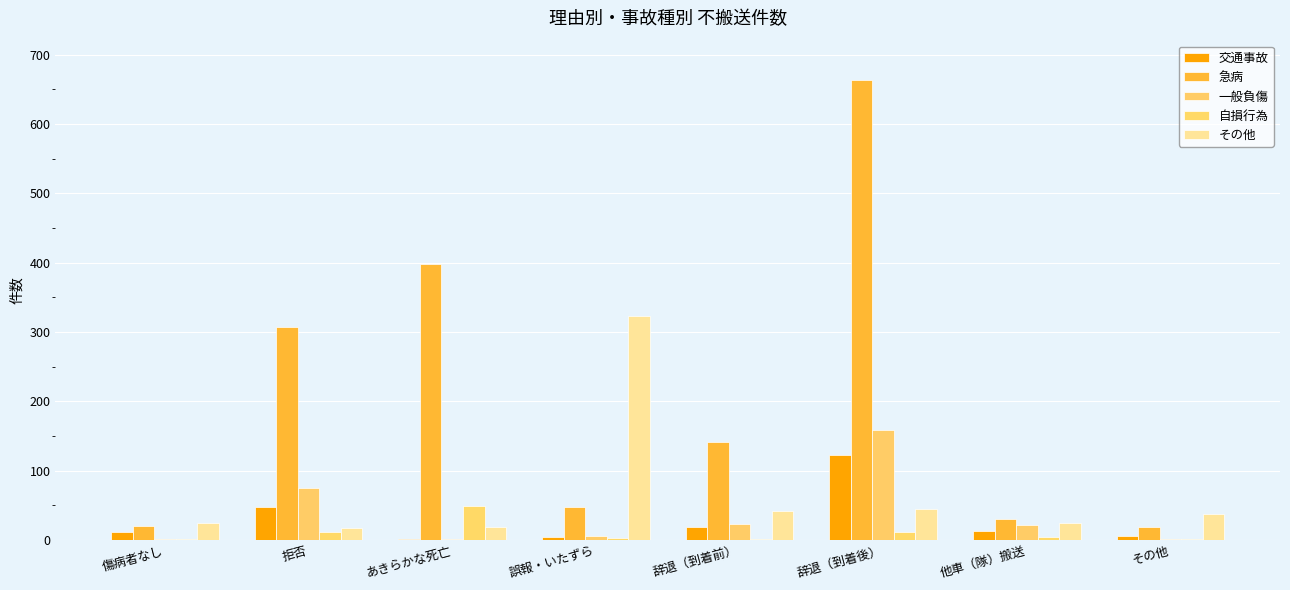

At how many categories does at least one series exceed 146?

4